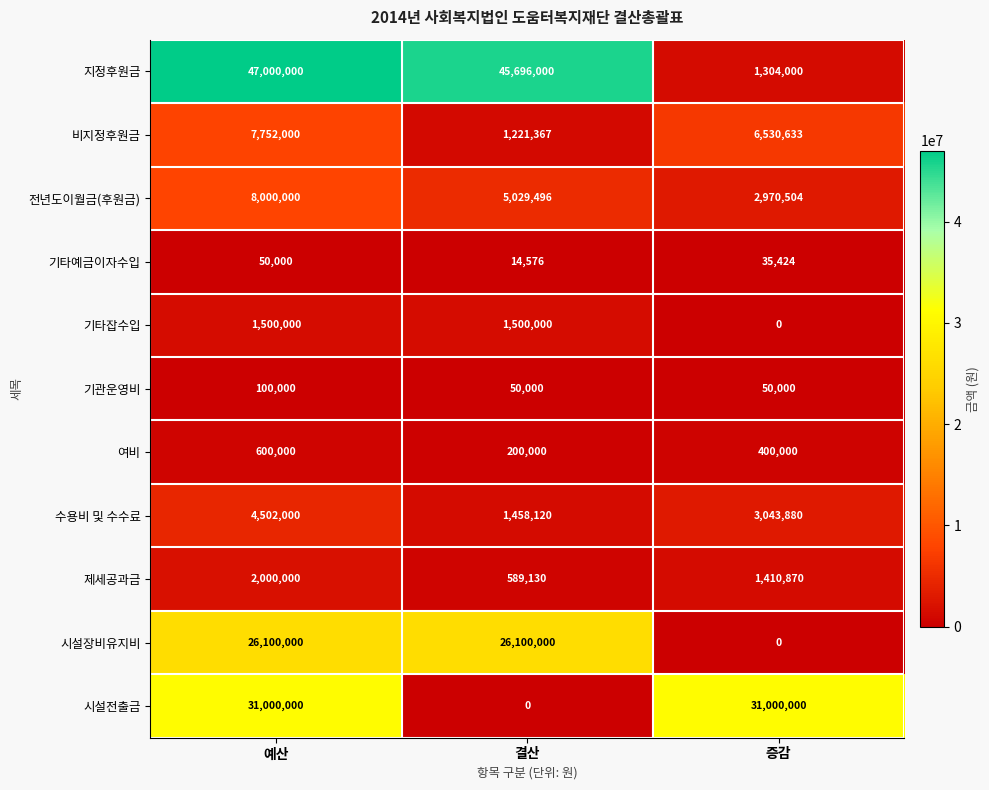

What is the sum of all 전년도이월금(후원금) values?

16000000